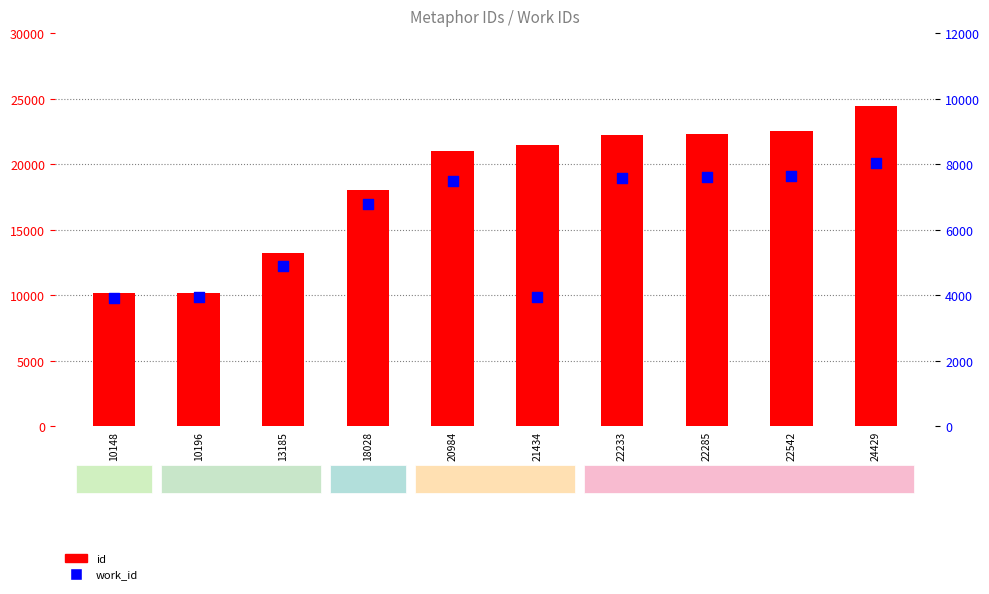

What are all the series names shown in the legend?

id, work_id